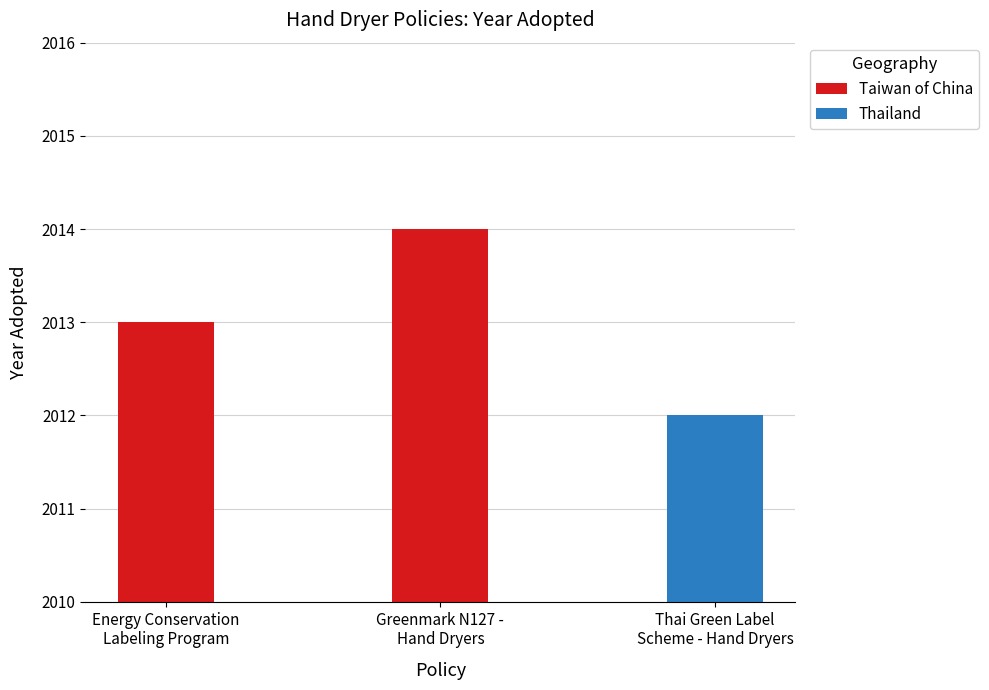

What is the label of the 3rd bar from the right?

Energy Conservation
Labeling Program